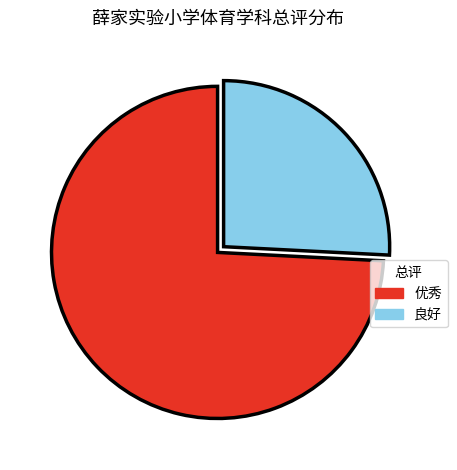

Is the sum of 优秀 and 良好 greater than half?

Yes